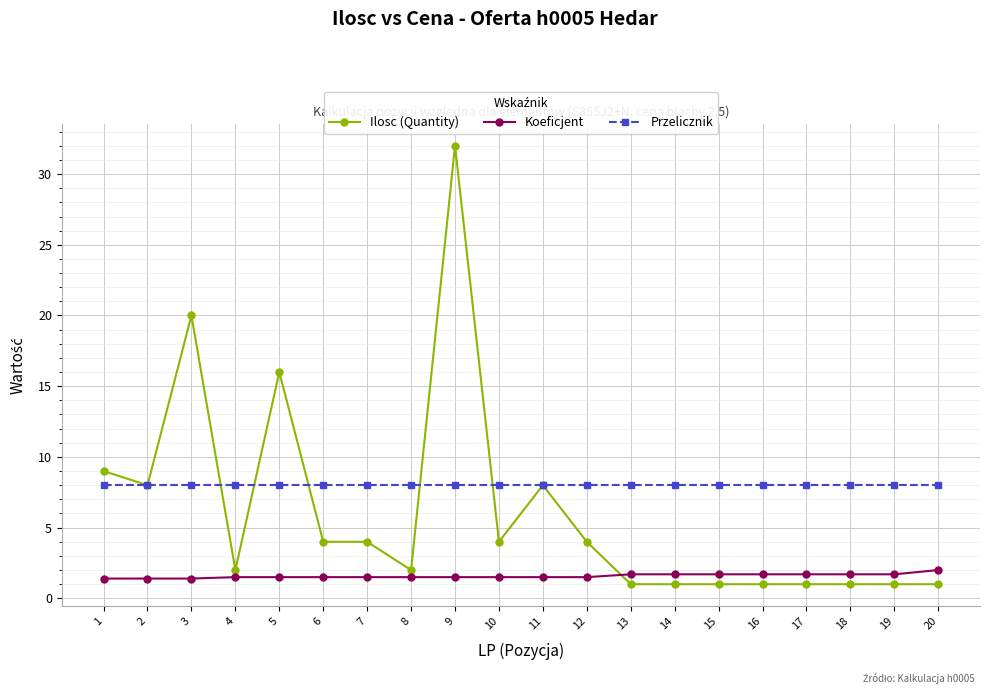

At 10, list the series in order from smallest to largest.

Koeficjent, Ilosc (Quantity), Przelicznik